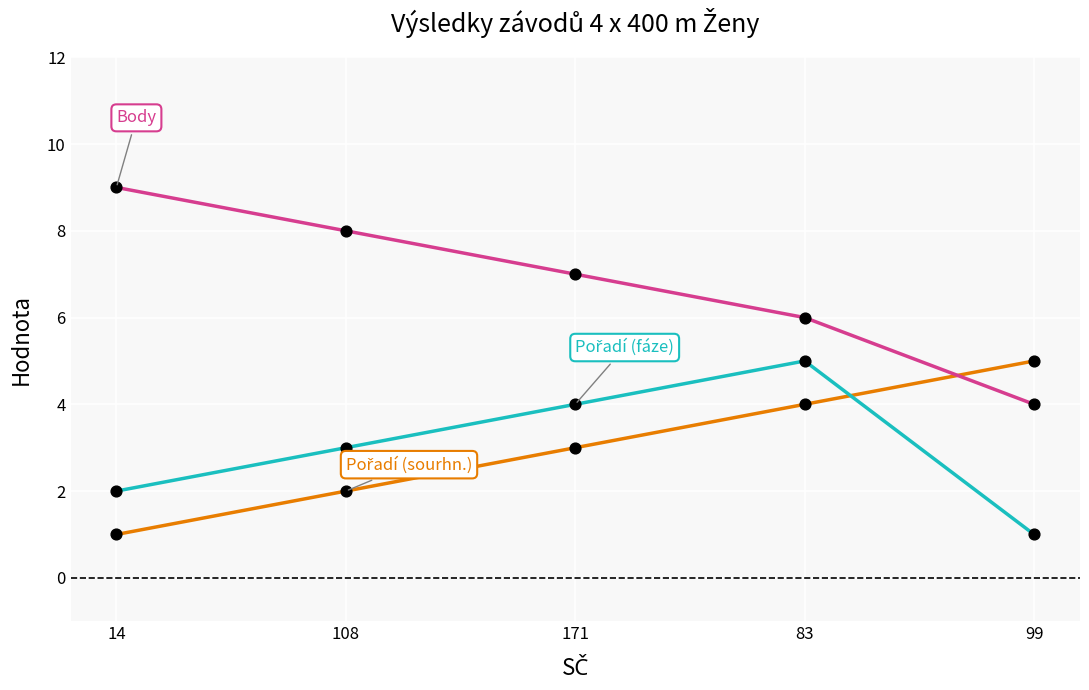

What is the spread (max minus min) of values at 108?

6